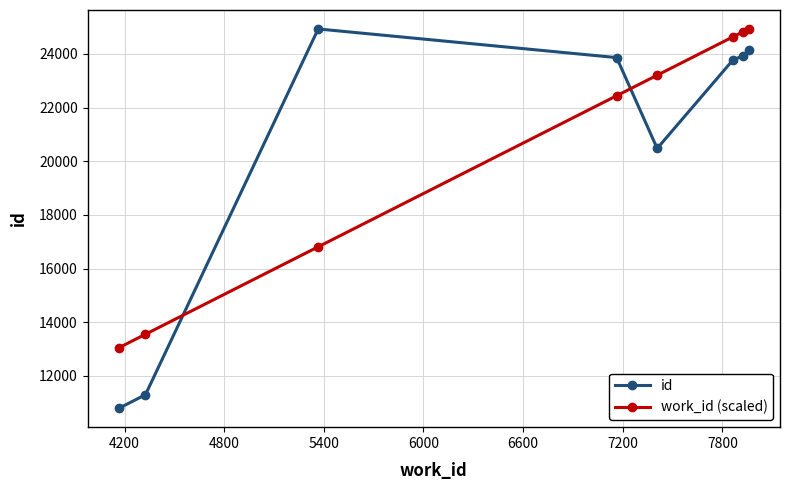

How many times do id and work_id (scaled) cross each other?

2